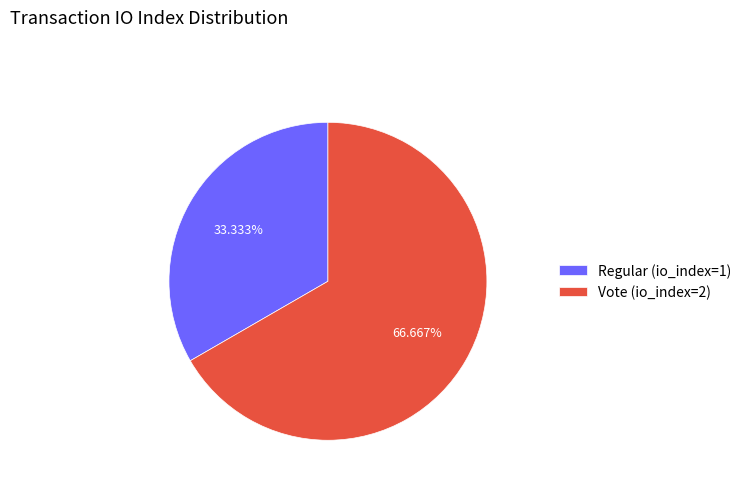

To the nearest percent, what is the difference between the Vote (io_index=2) and Regular (io_index=1) slice percentages?

33%